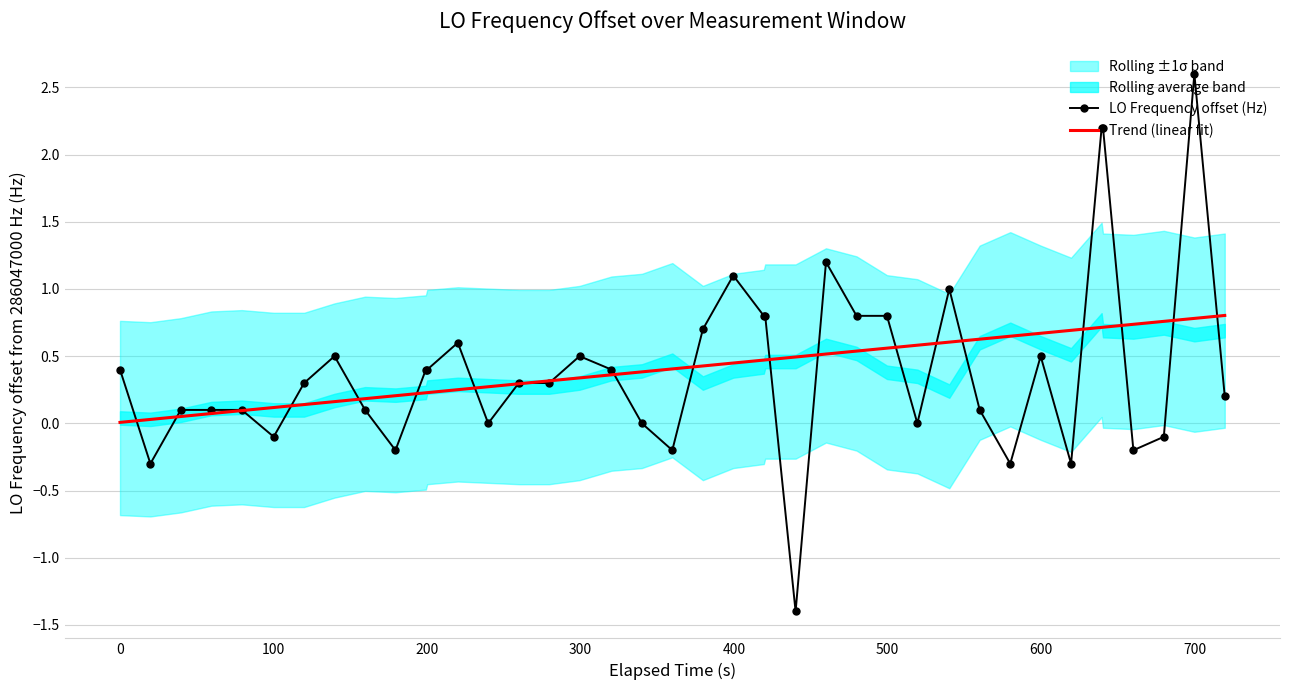

What is the maximum value for Trend (linear fit)?

0.8